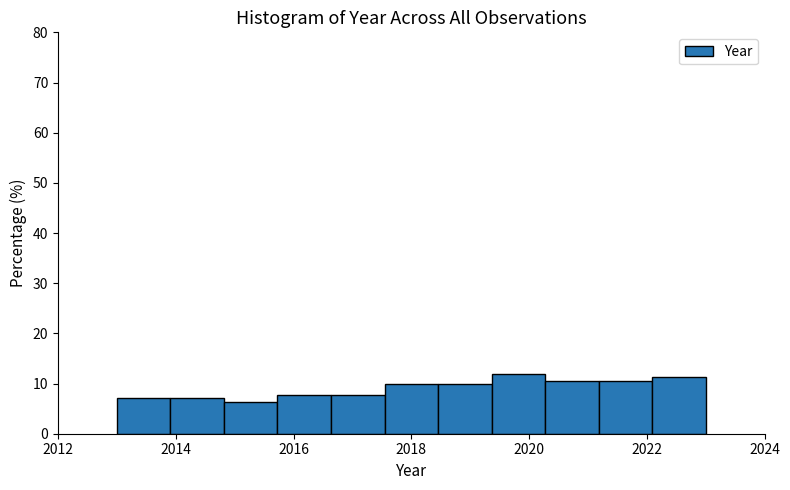

Reading left to right, list every bar in this chart as the range it spans on the x-axis followed by its height. Neither the bar edges nor the heights are printed on the chart, so give them approximately, as read against the axes.

2013.0 to 2014.0: 7
2014.0 to 2014.8: 7
2014.8 to 2015.8: 6
2015.8 to 2016.6: 8
2016.6 to 2017.6: 8
2017.6 to 2018.4: 10
2018.4 to 2019.4: 10
2019.4 to 2020.2: 12
2020.2 to 2021.2: 11
2021.2 to 2022.0: 11
2022.0 to 2023.0: 11